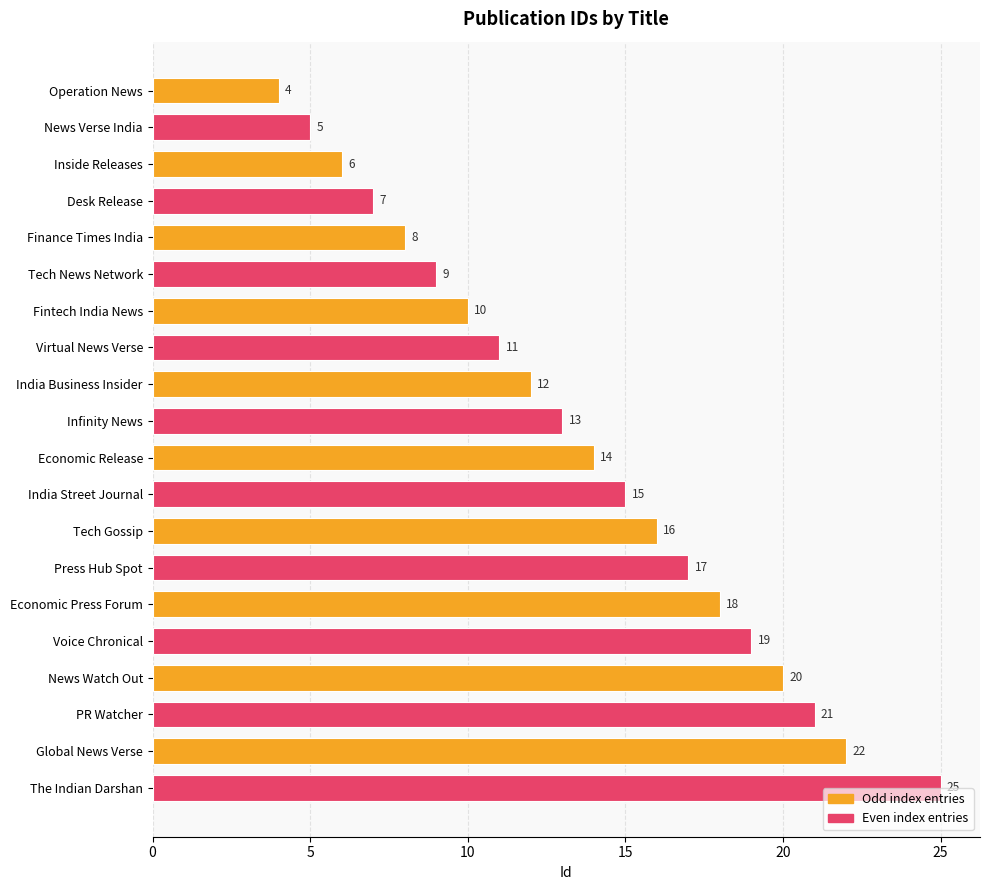

The chart shows a value of 17 at Press Hub Spot. True or false?

True